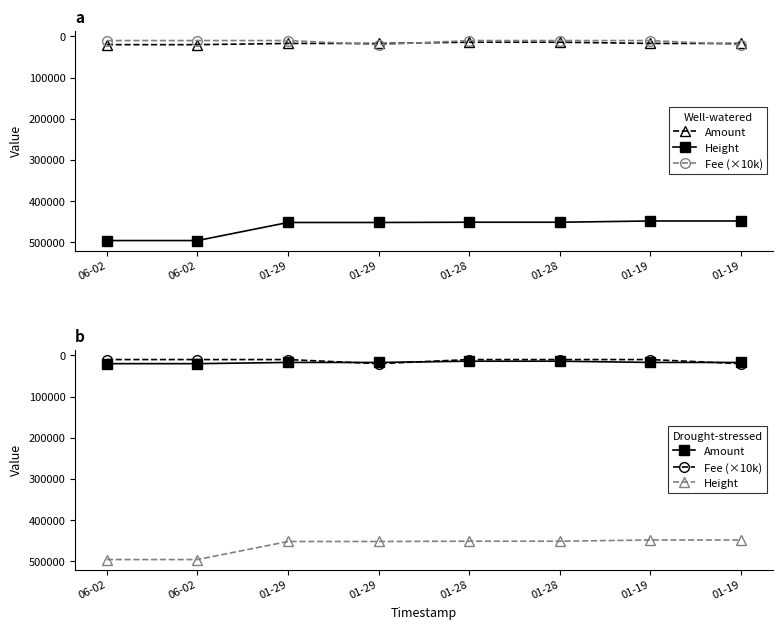

What is the difference between the highest and lowest values at 01-29?

442866